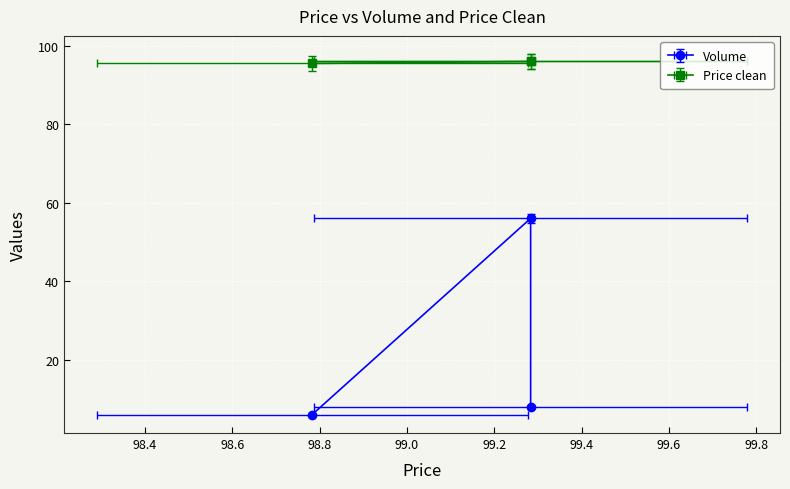

How many data points does each series have?

3